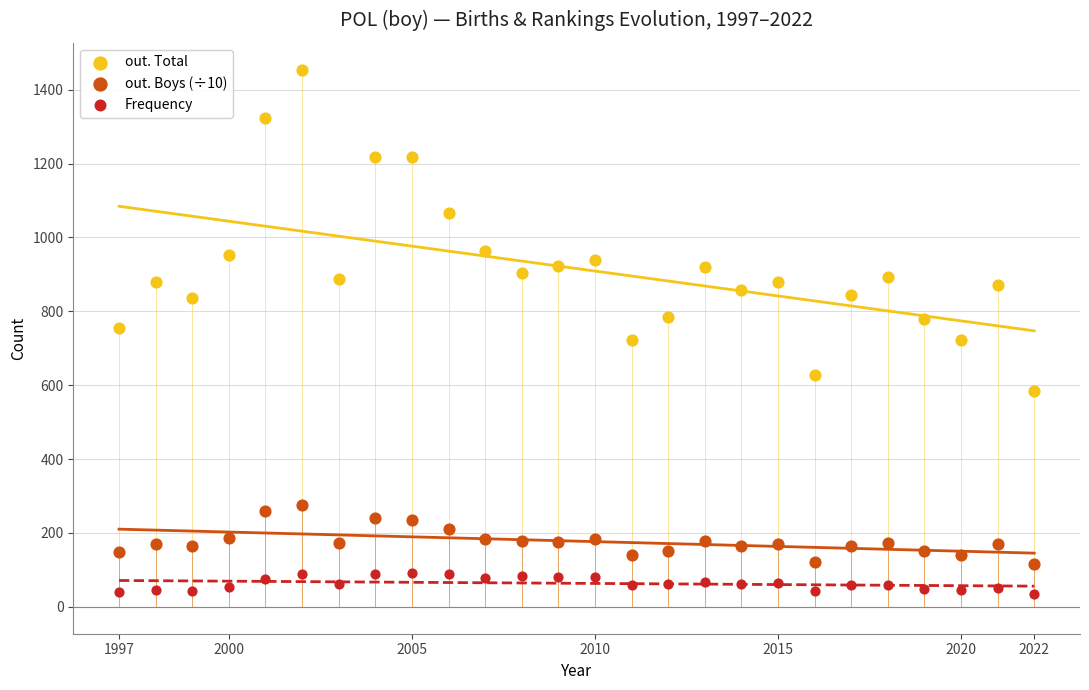

Across all data points, what is the range of Y values (max minus min)?

1420.0